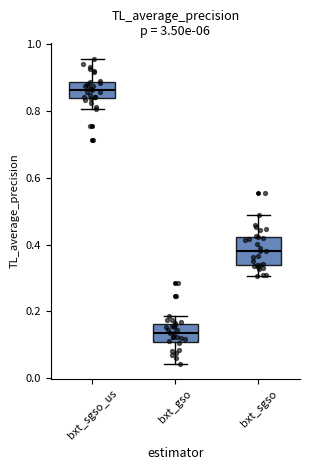

Which box has the highest median line?

bxt_sgso_us